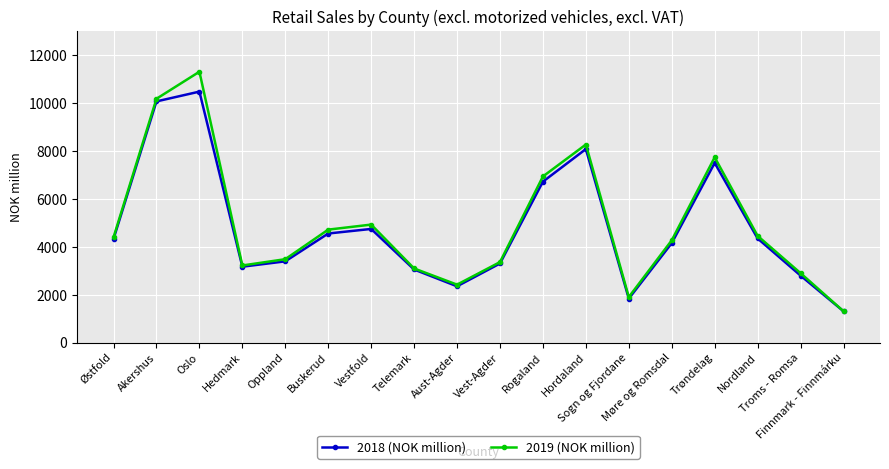

Which series has the widest spread of values?

2019 (NOK million)